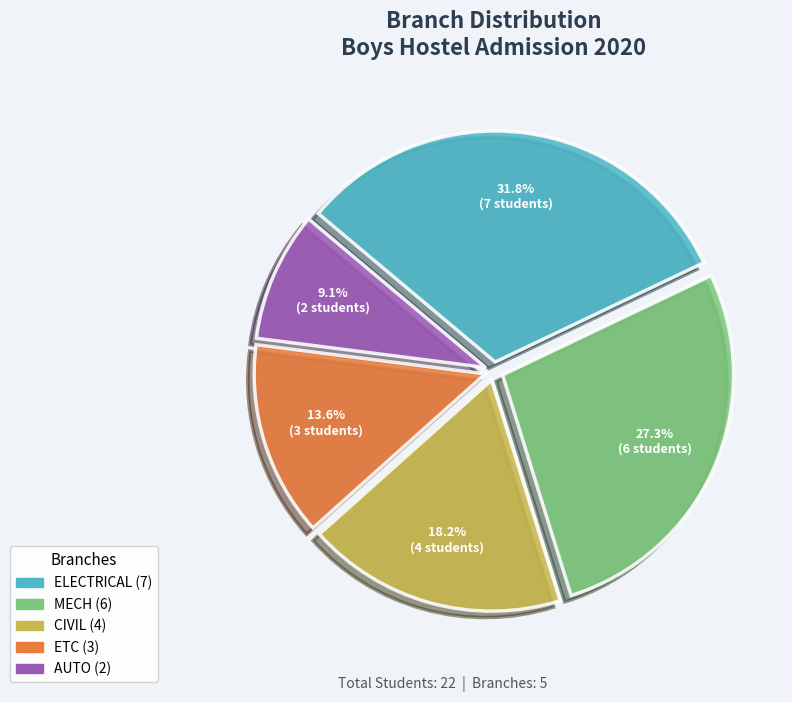

Which category has the biggest portion of the pie?

ELECTRICAL